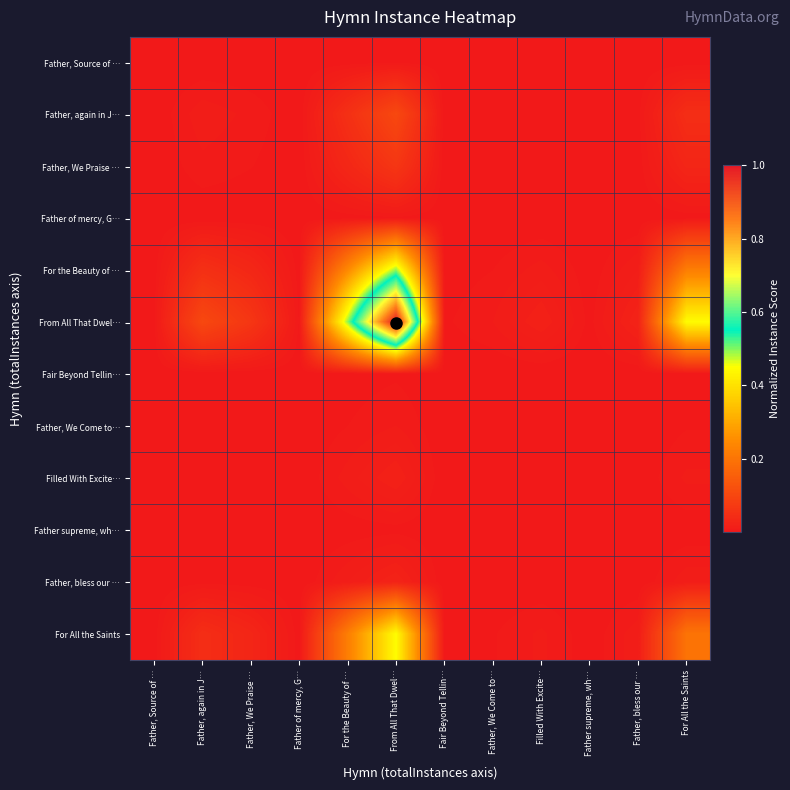

What is the spread (max minus min) of values at Father, again in J…?

0.1